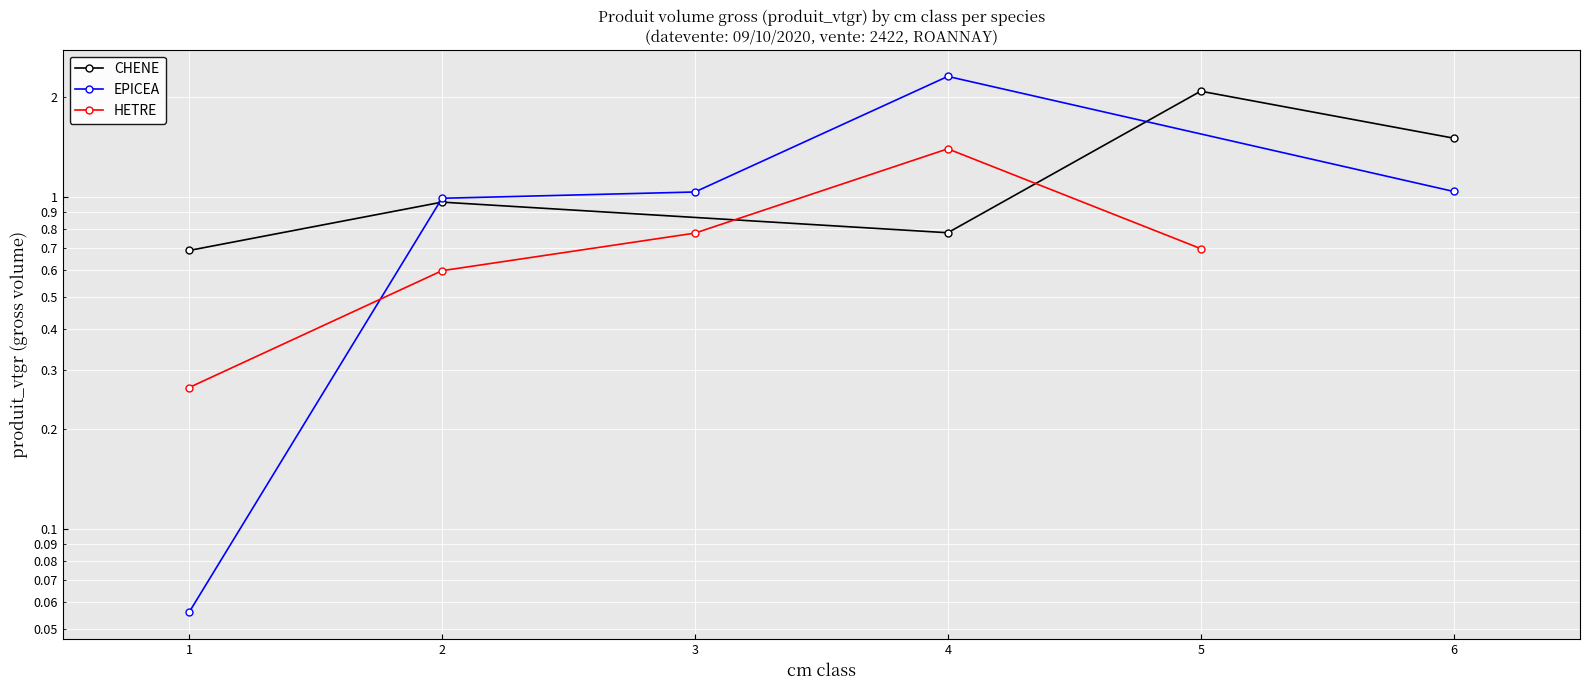

In CHENE, how many points are lower than both neighbors (excluding endpoints)?

1